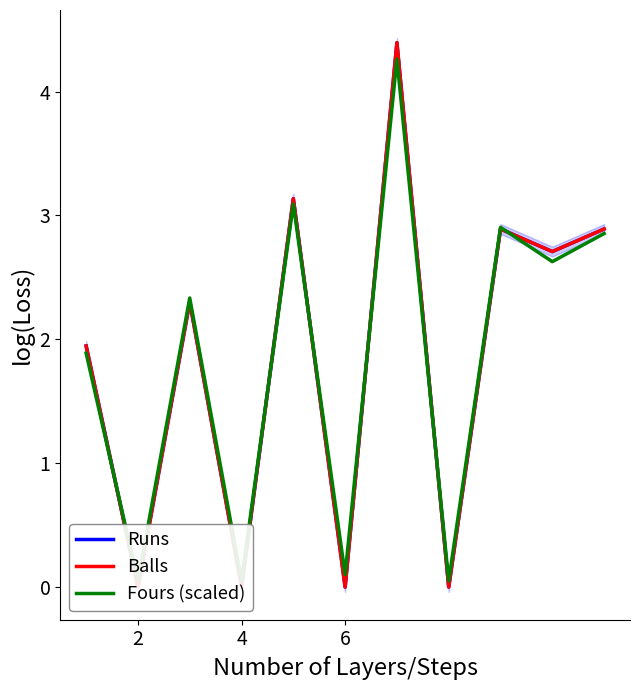

What is the difference between the maximum and minimum values in the Balls series?

4.4